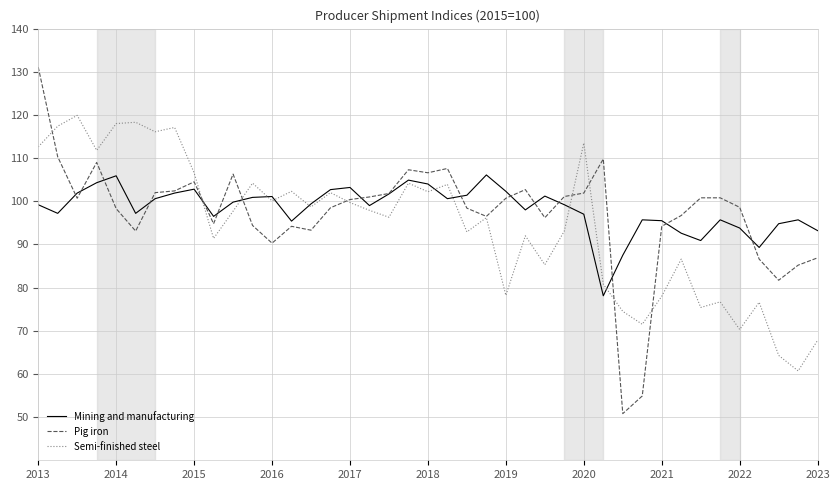

What is the minimum value shown in the chart?

50.8